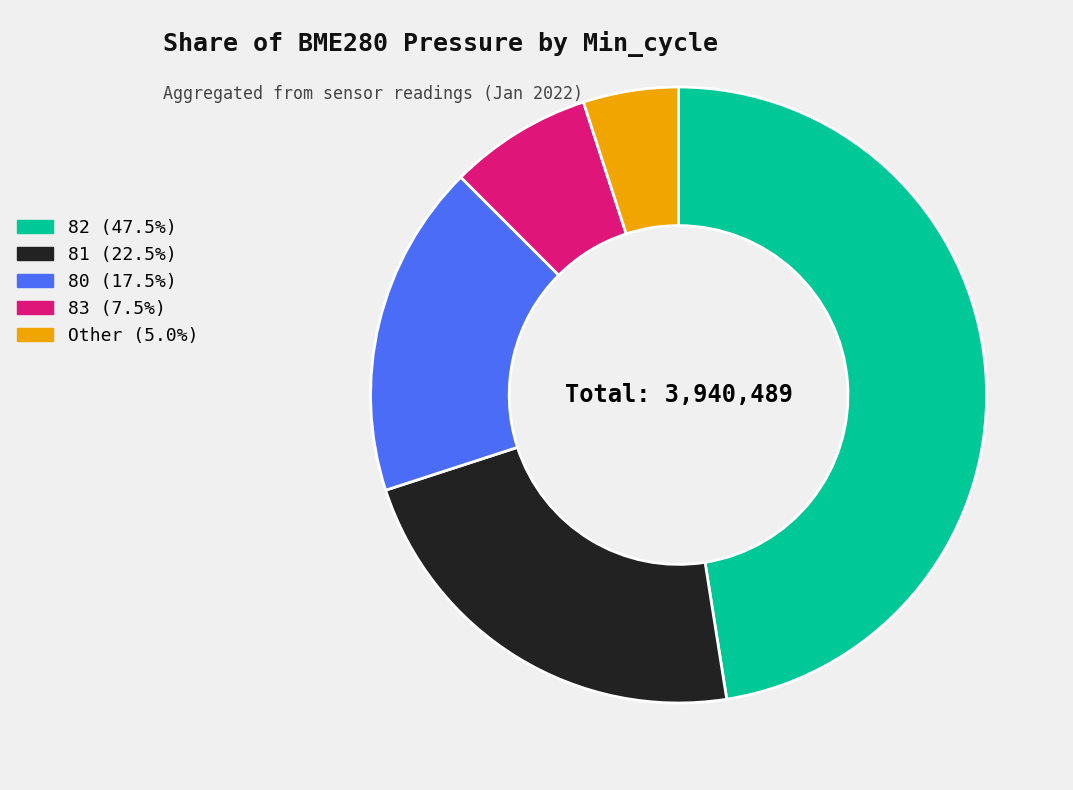

Approximately how many times larger is the value at 83 (7.5%) compared to Other (5.0%)?

1.5